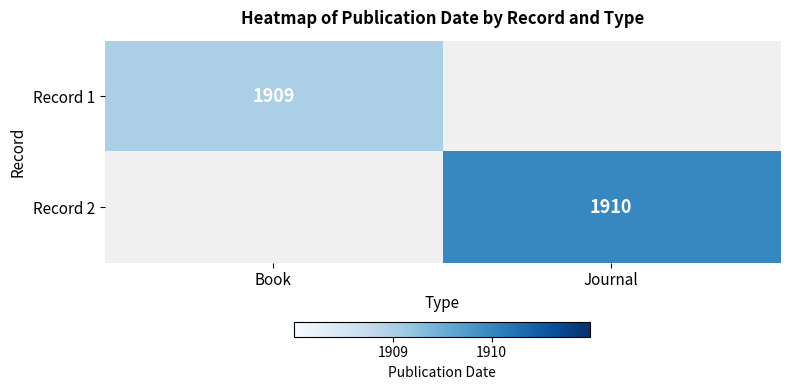

True or false: Record 1 has a value of 3249 at Book.

False